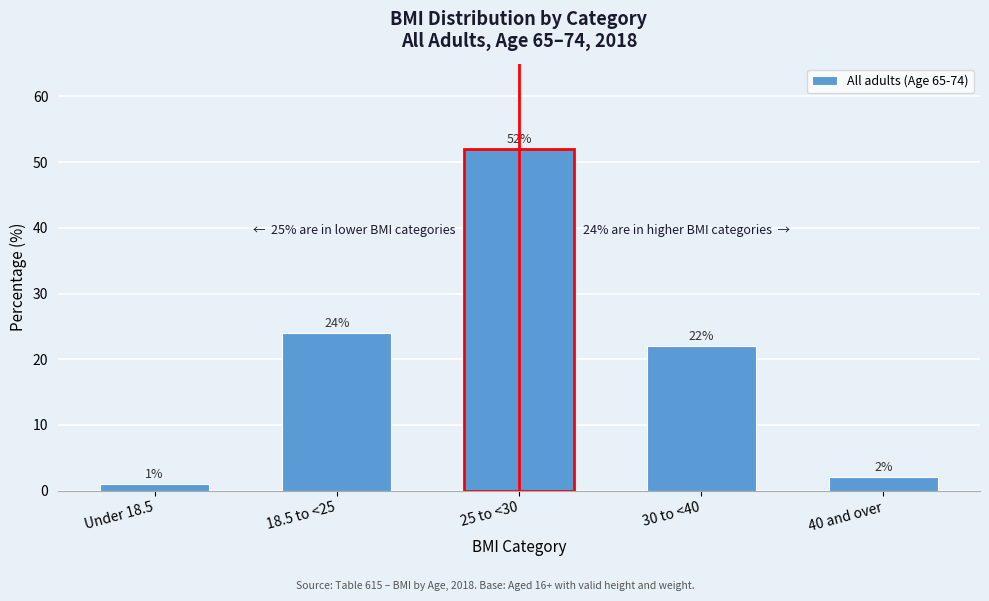

Reading right to left, what are all the values shown in this chart?

2	22	52	24	1